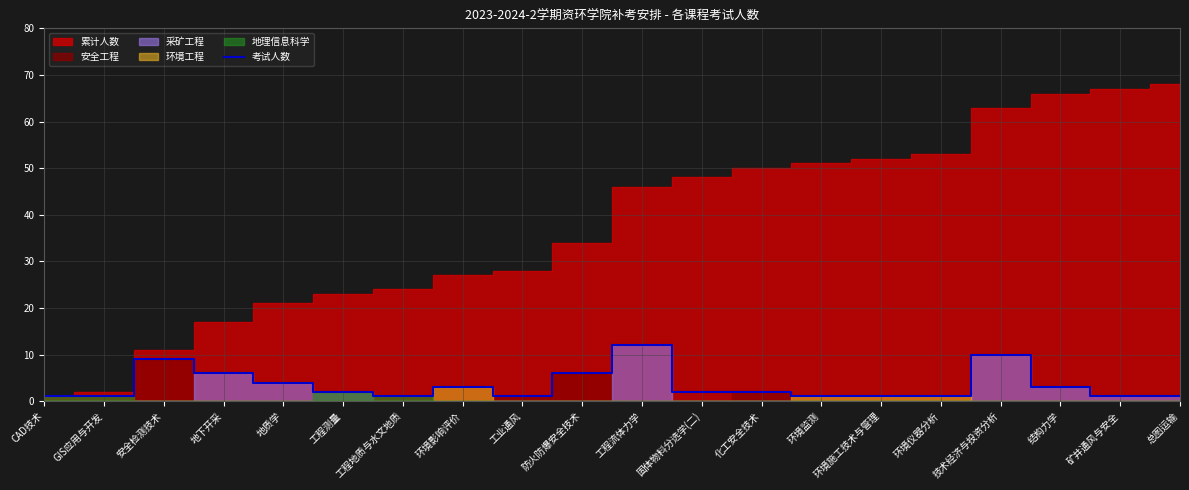

What is the sum of all values?

68